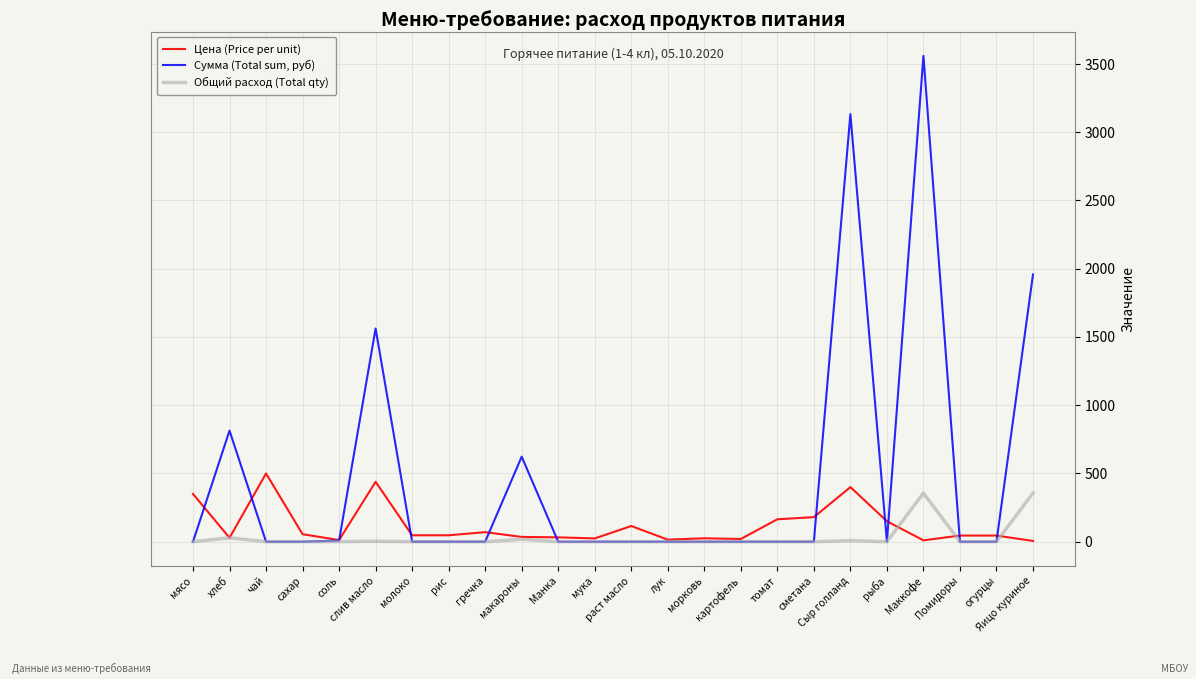

Which series has the widest spread of values?

Сумма (Total sum, руб)